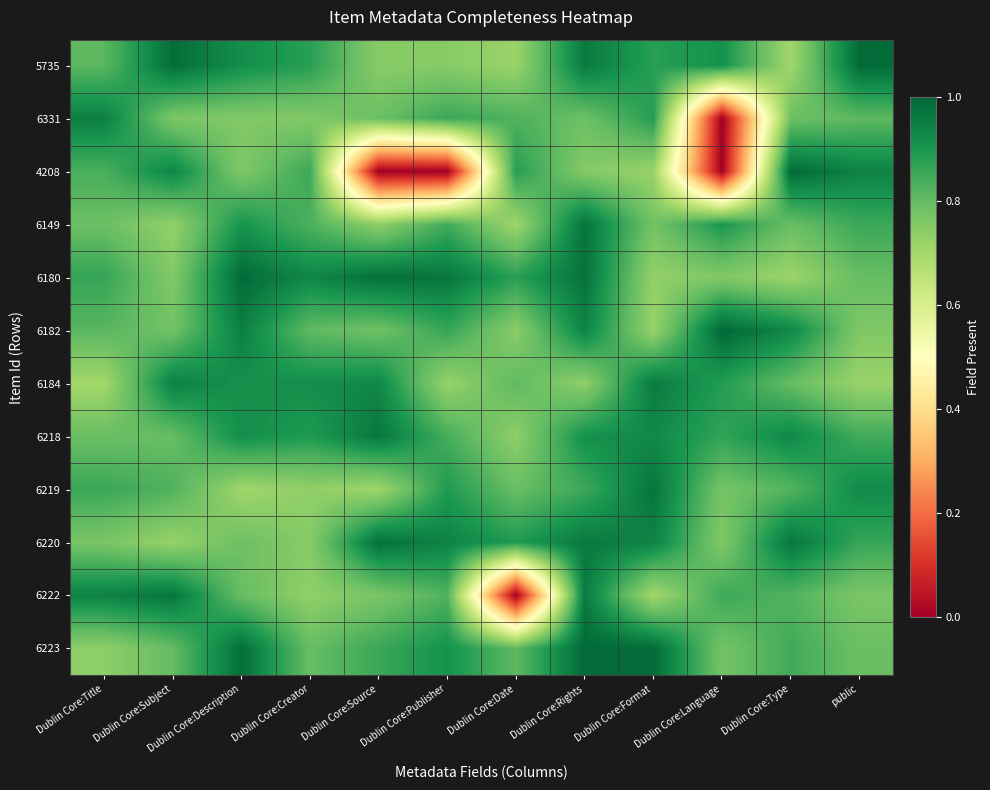

At which category is the sum across all series the highest?

Dublin Core:Rights